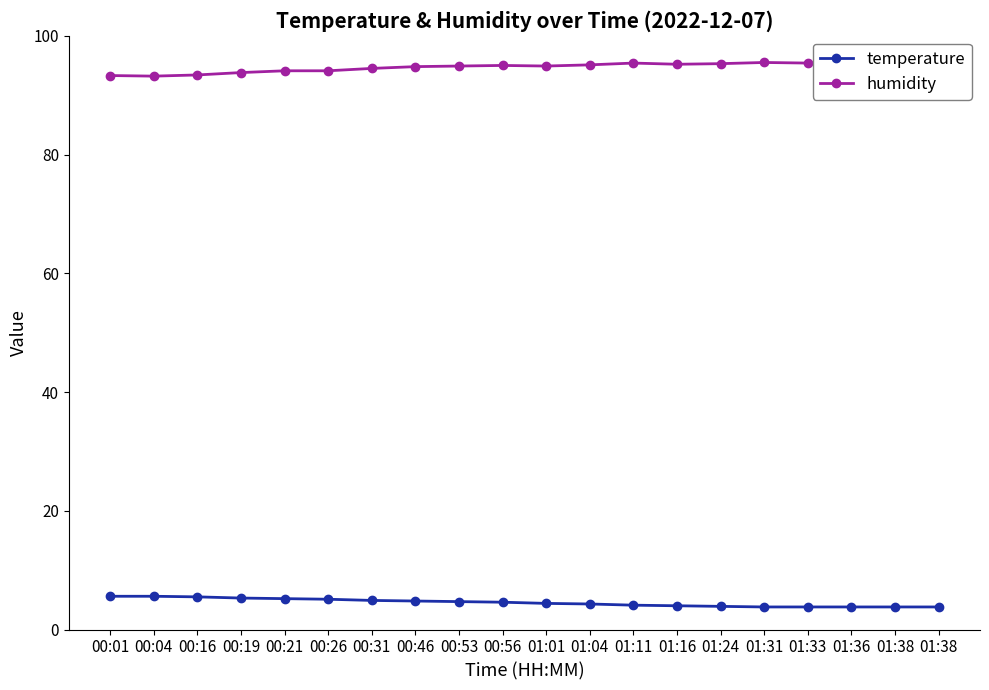

What is the label of the 12th point from the right?

00:53